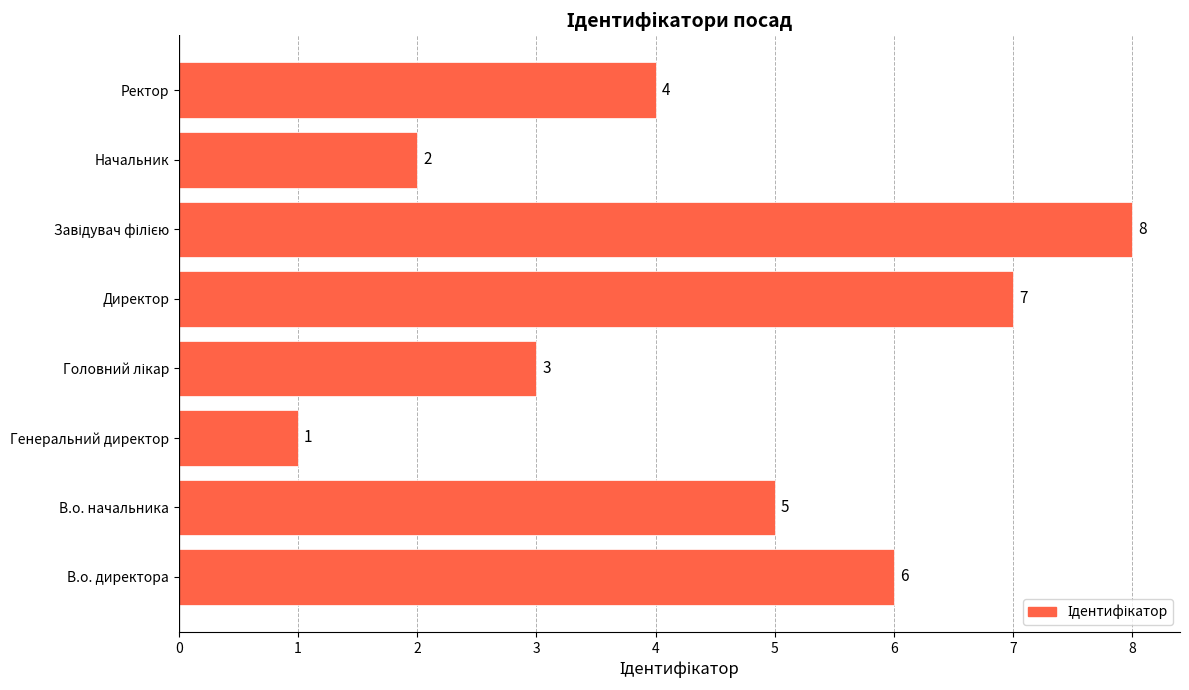

Does the chart contain stacked bars?

No